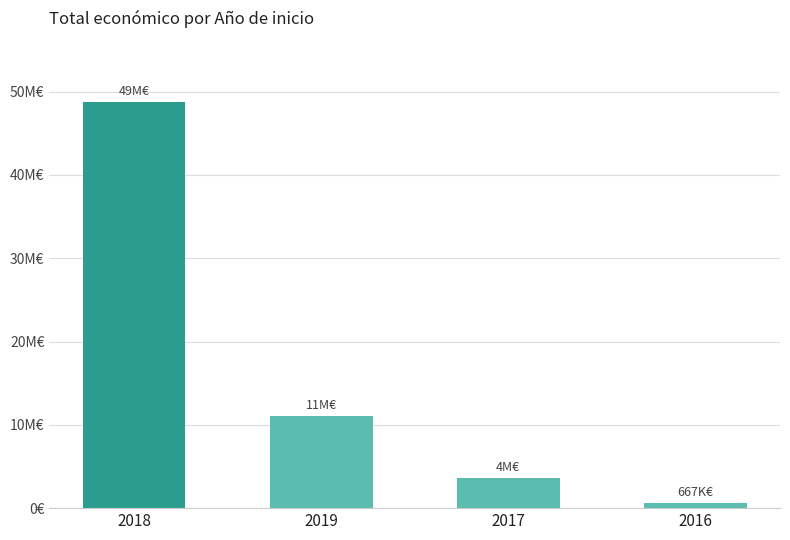

What is the sum of the values at 2018 and 2017?

52362821